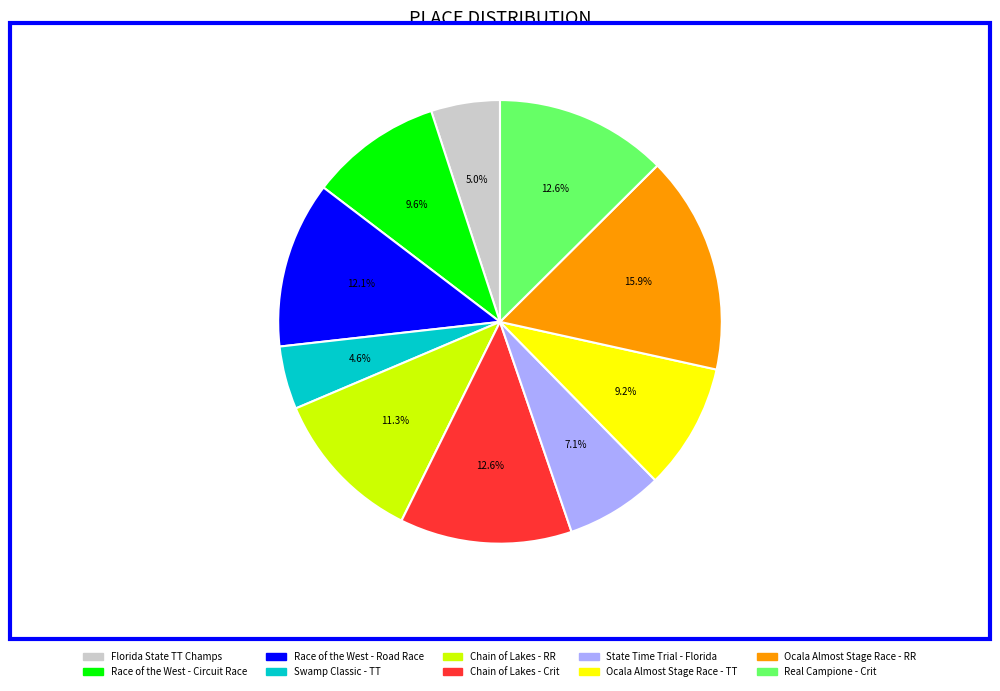

What percentage is the Ocala Almost Stage Race - RR slice, to the nearest percent?

16%